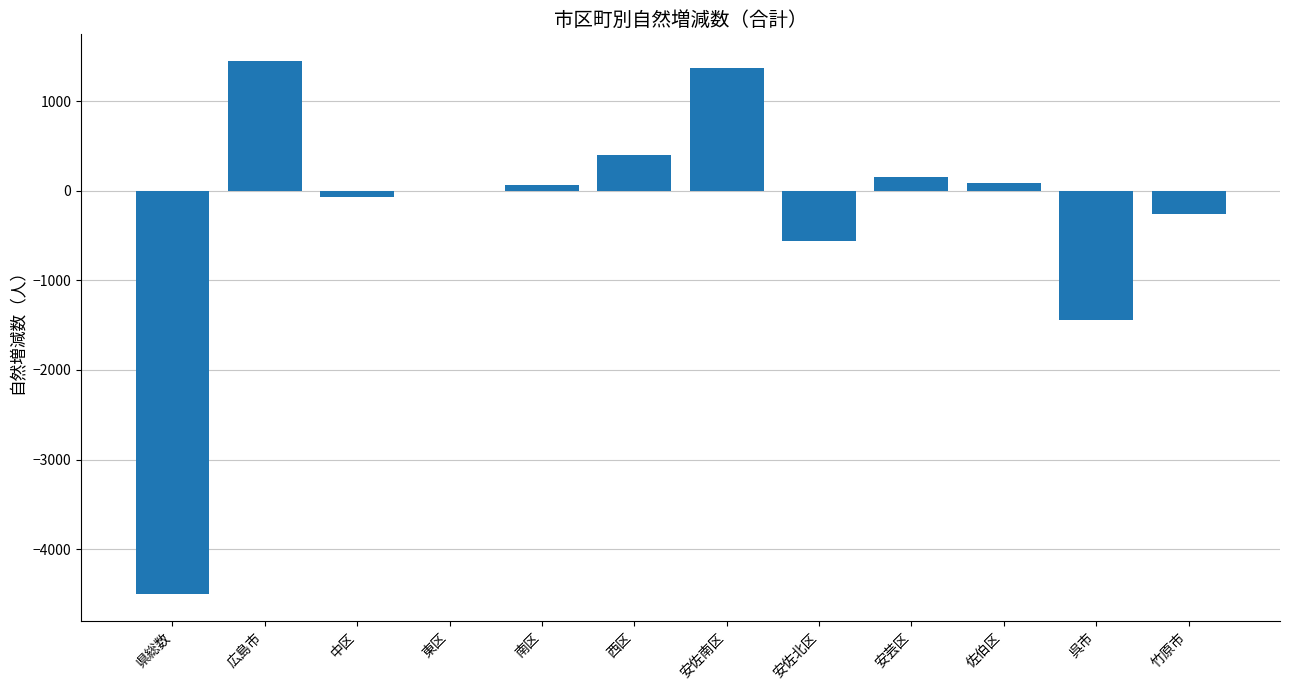

How many distinct data groups are displayed?

1